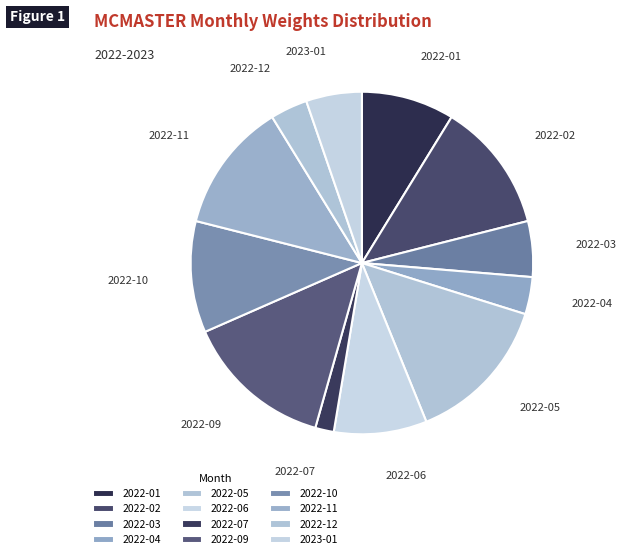

Does any single category account for the majority?

No